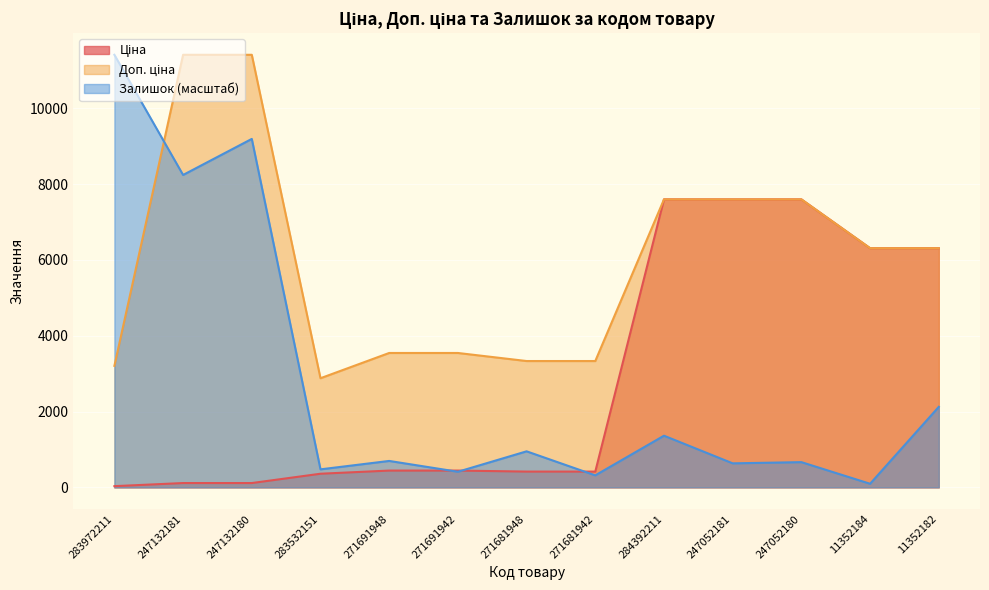

At which category does the chart reach its peak across all series?

247132181